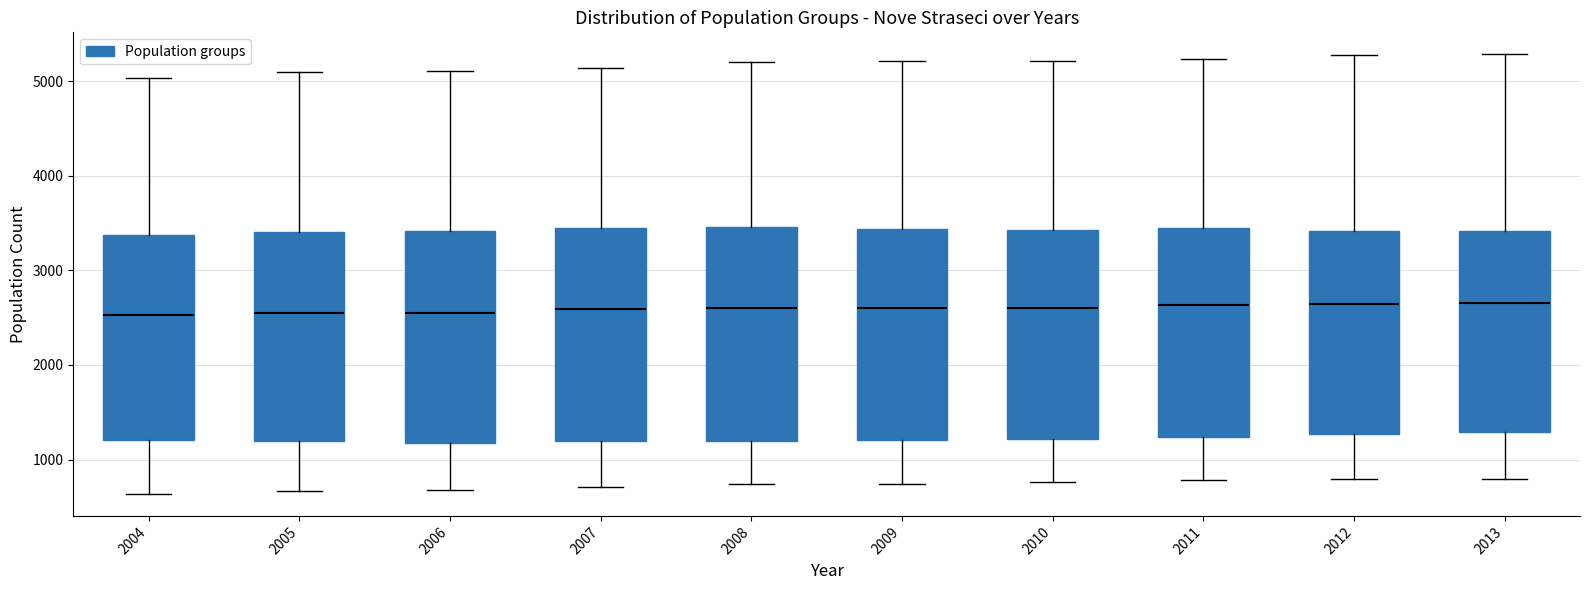

Reading left to right, read every box against the y-axis: the position of its median line, the range the box covers, and the ends of its whiskers. The values are not printed on the chart, so give them approximately, as read against the axis.

2004: median 2500, box 1200 to 3400, whiskers 600 to 5000
2005: median 2500, box 1200 to 3400, whiskers 700 to 5100
2006: median 2600, box 1200 to 3400, whiskers 700 to 5100
2007: median 2600, box 1200 to 3500, whiskers 700 to 5100
2008: median 2600, box 1200 to 3500, whiskers 700 to 5200
2009: median 2600, box 1200 to 3400, whiskers 700 to 5200
2010: median 2600, box 1200 to 3400, whiskers 800 to 5200
2011: median 2600, box 1200 to 3400, whiskers 800 to 5200
2012: median 2600, box 1300 to 3400, whiskers 800 to 5300
2013: median 2700, box 1300 to 3400, whiskers 800 to 5300